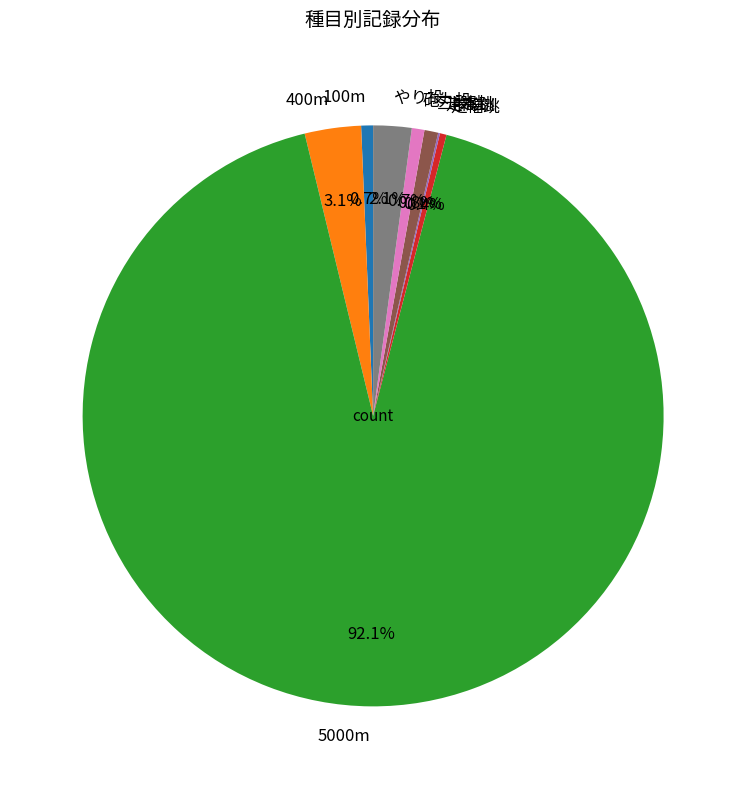

Is the sum of 5000m and 100m greater than half?

Yes